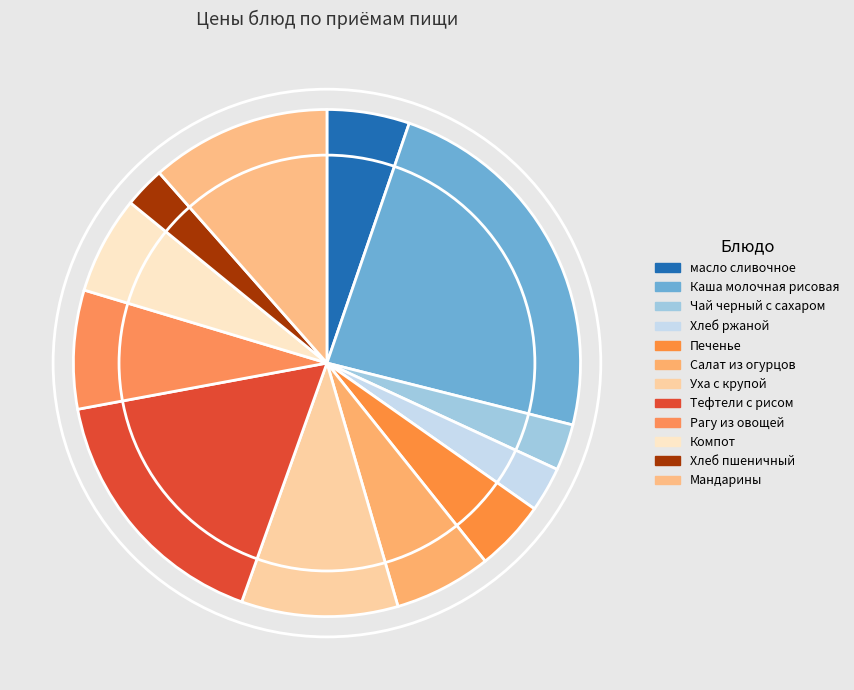

The Тефтели с рисом slice represents 23% of the pie. True or false?

False